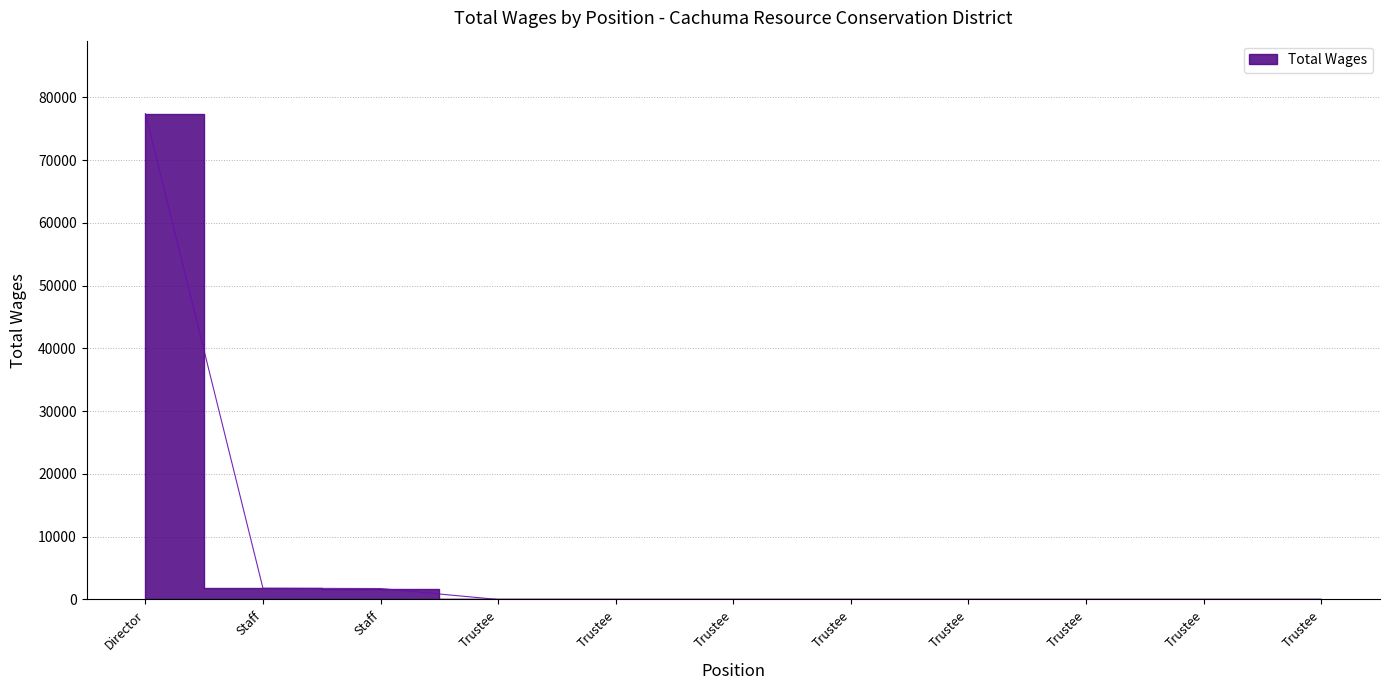

Count the number of categories in the chart.

11